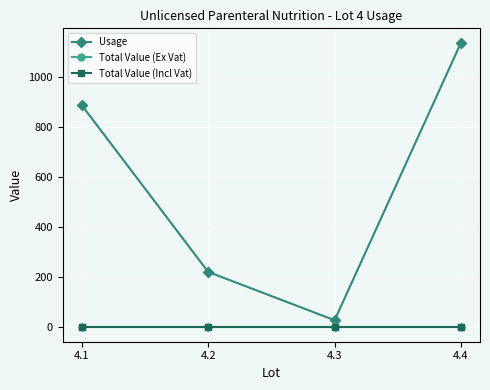

Does the chart have visible grid lines?

Yes